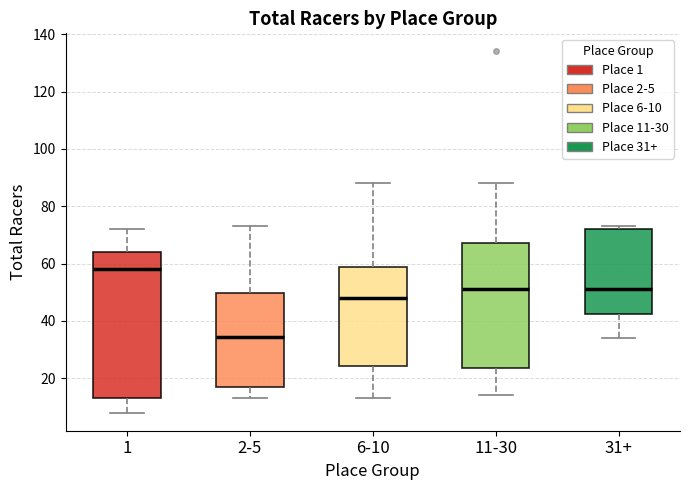

Where does the upper whisker of the box for 2-5 end on the y-axis? The values are not printed on the chart, so give them approximately, as read against the axis.

74